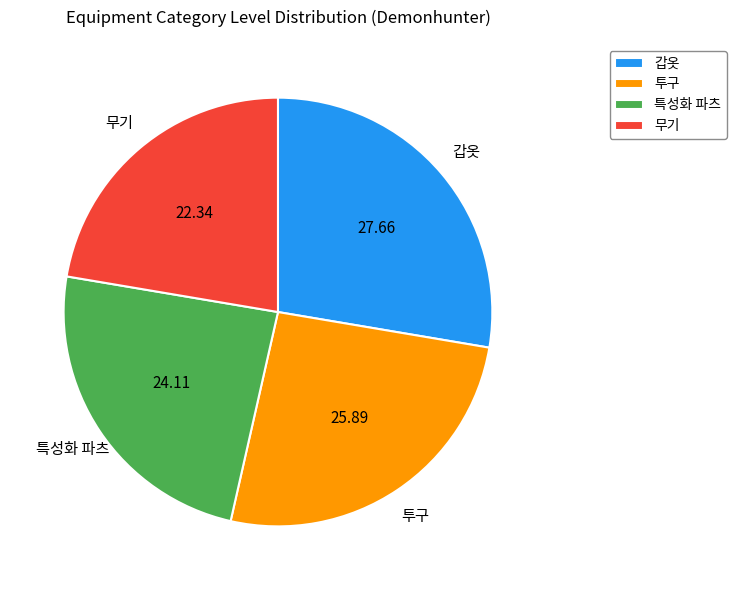

What is the largest slice in the pie chart?

갑옷